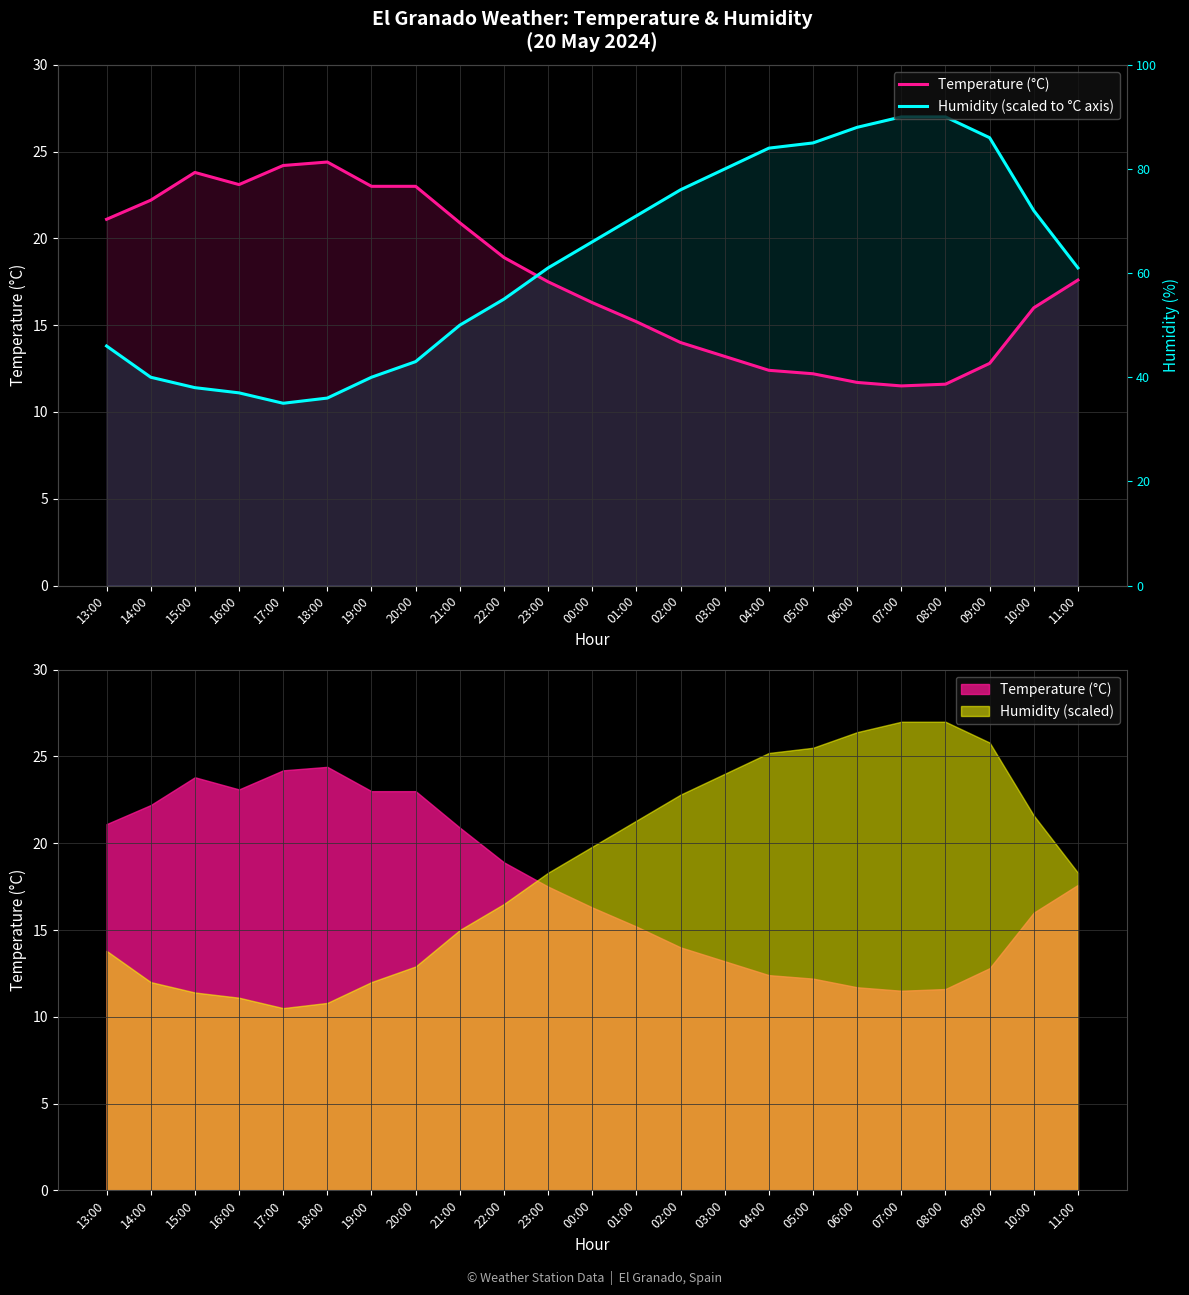

At how many categories does at least one series exceed 20?

19